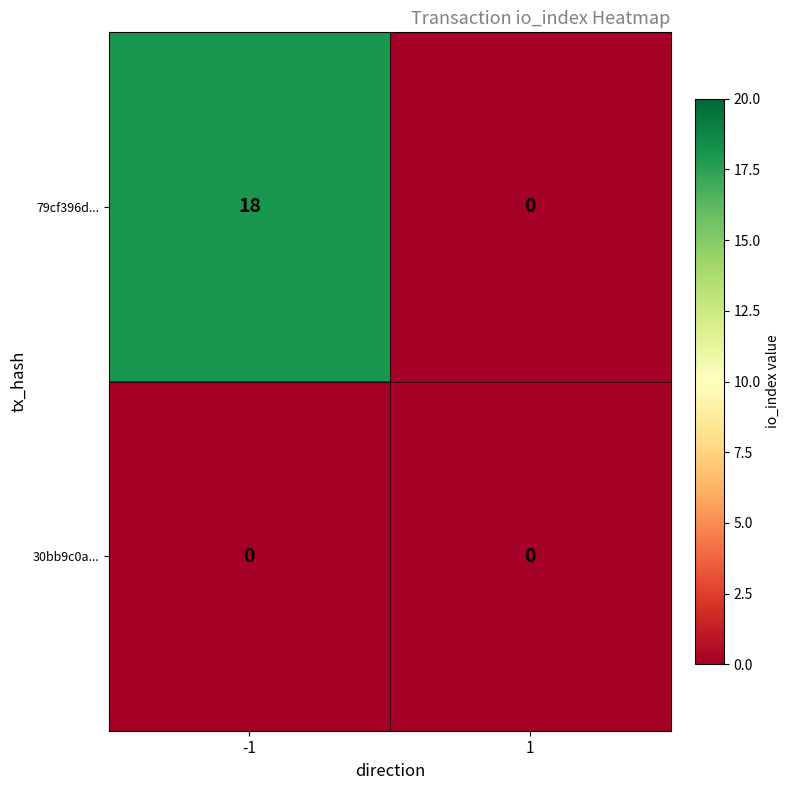

The value of 30bb9c0a... at -1 is 0. True or false?

True